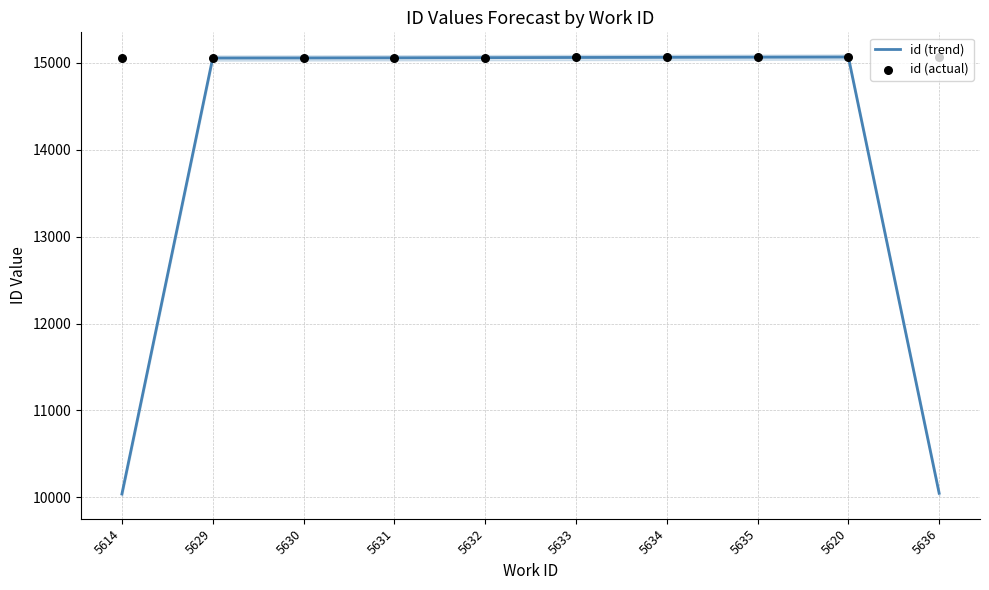

At which category is the sum across all series the highest?

5620